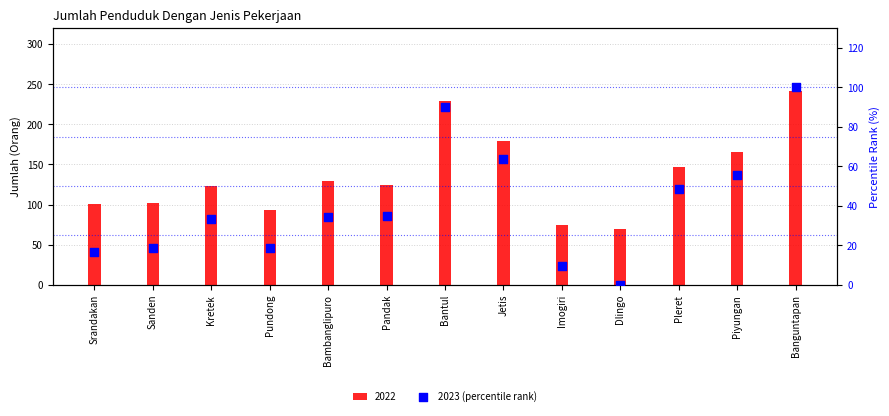

What is the change in value from Sanden to Pandak?

+16.3